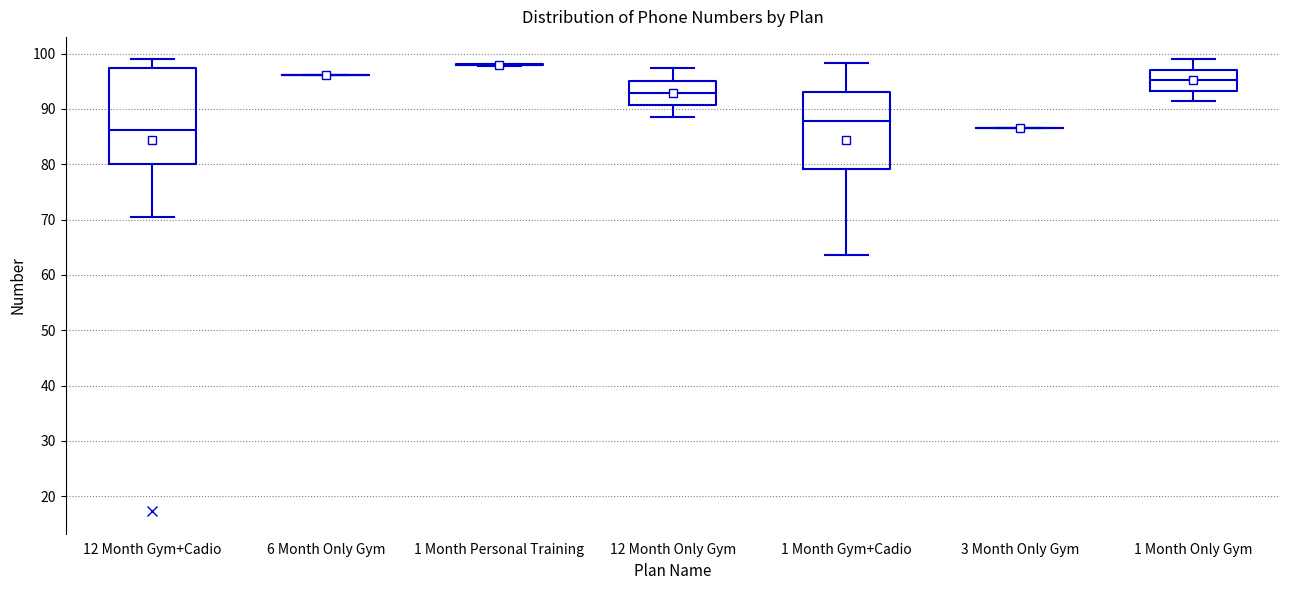

Reading left to right, read every box against the y-axis: the position of its median line, the range the box covers, and the ends of its whiskers. The values are not printed on the chart, so give them approximately, as read against the axis.

12 Month Gym+Cadio: median 86, box 80 to 97, whiskers 70 to 99
6 Month Only Gym: box collapsed to a line at 96, whiskers 96 to 96
1 Month Personal Training: box collapsed to a line at 98, whiskers 98 to 98
12 Month Only Gym: median 93, box 91 to 95, whiskers 89 to 97
1 Month Gym+Cadio: median 88, box 79 to 93, whiskers 64 to 98
3 Month Only Gym: box collapsed to a line at 87, whiskers 87 to 87
1 Month Only Gym: median 95, box 93 to 97, whiskers 91 to 99